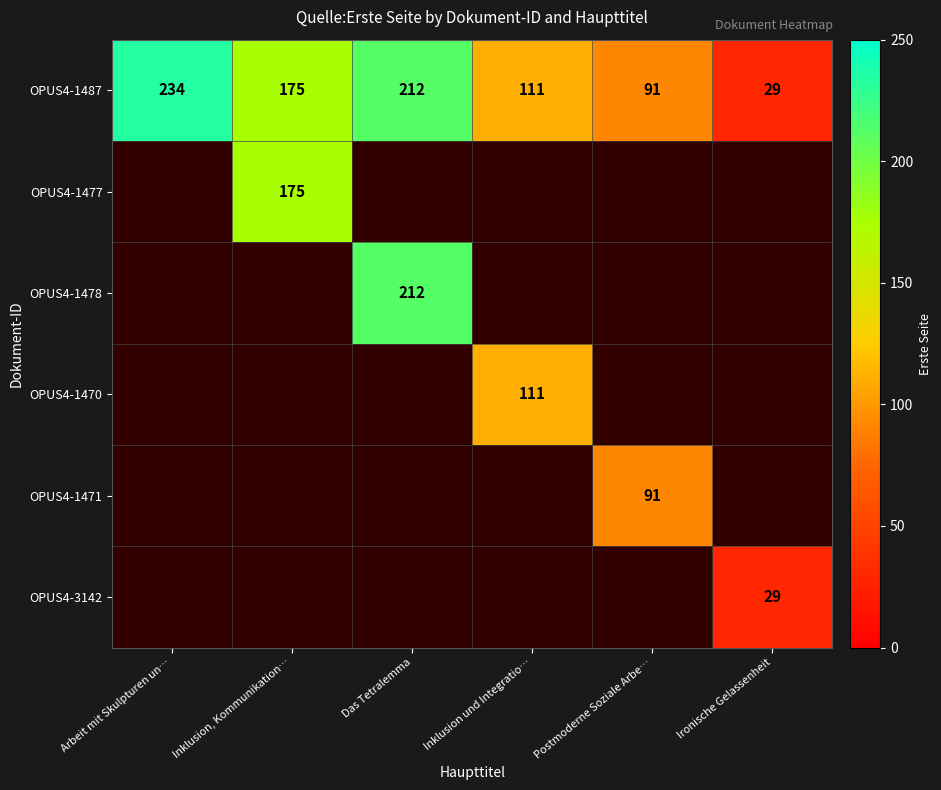

The OPUS4-1471 series shows 91 at Postmoderne Soziale Arbe…. True or false?

True